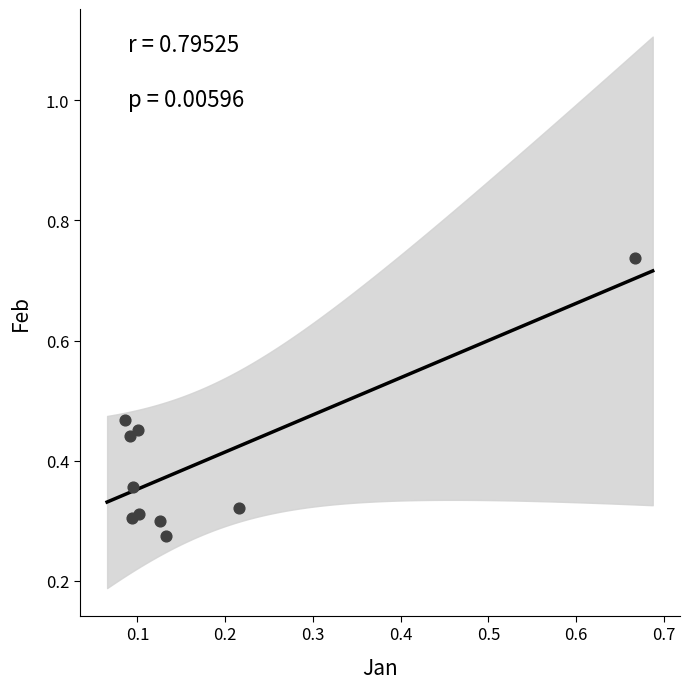

What is the range of X values (max minus min)?

0.6